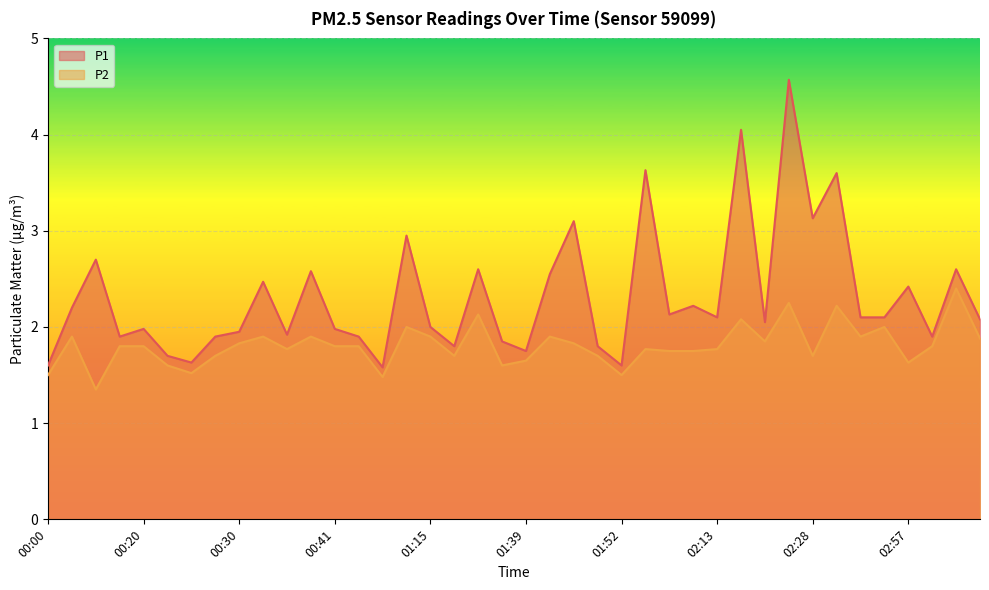

At which category does the chart reach its minimum across all series?

00:15